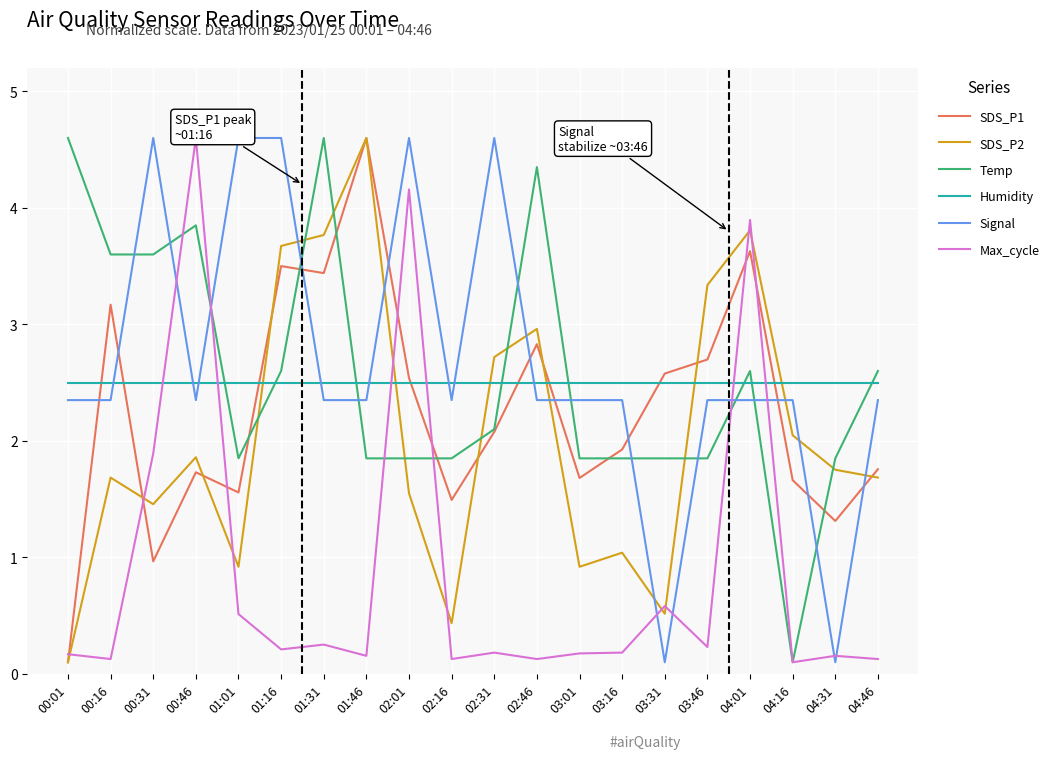

At which category is the sum across all series the highest?

04:01